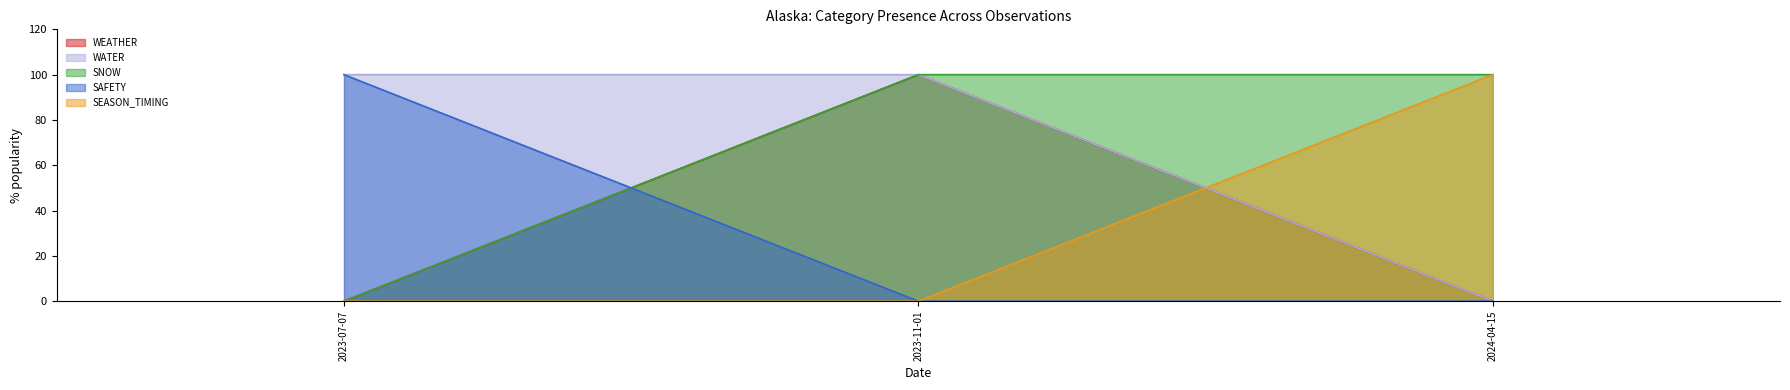

Which category has the lowest value in the WATER series?

2024-04-15